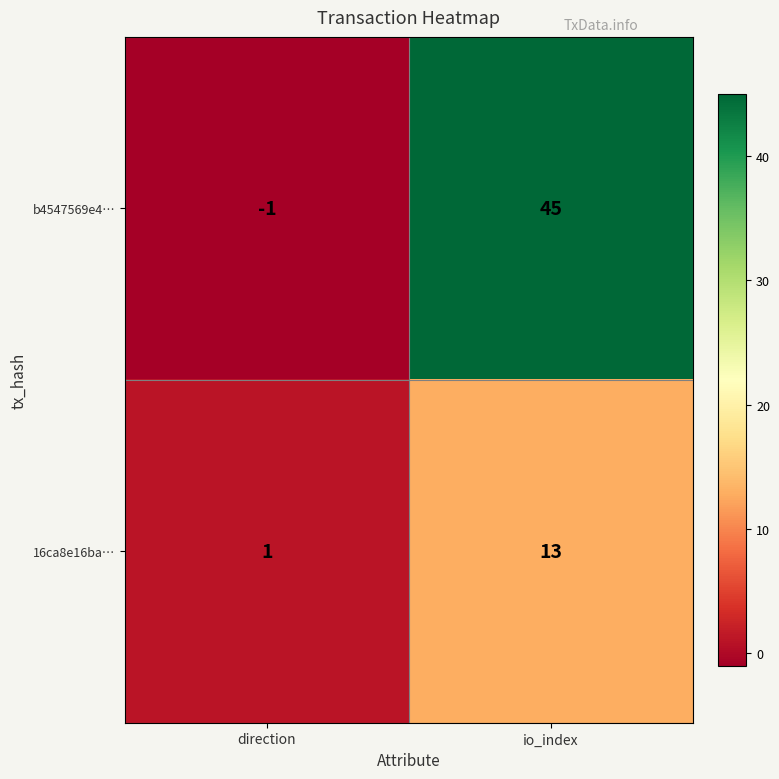

Reading left to right, extract all data points from this chart.

b4547569e4…: -1	45
16ca8e16ba…: 1	13